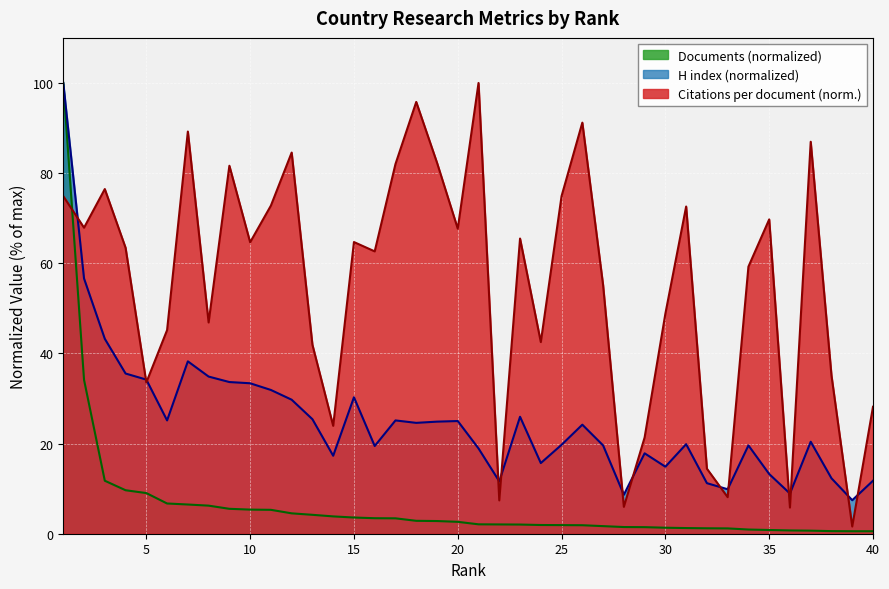

True or false: H index has more than 2 points higher than both neighbors.

True